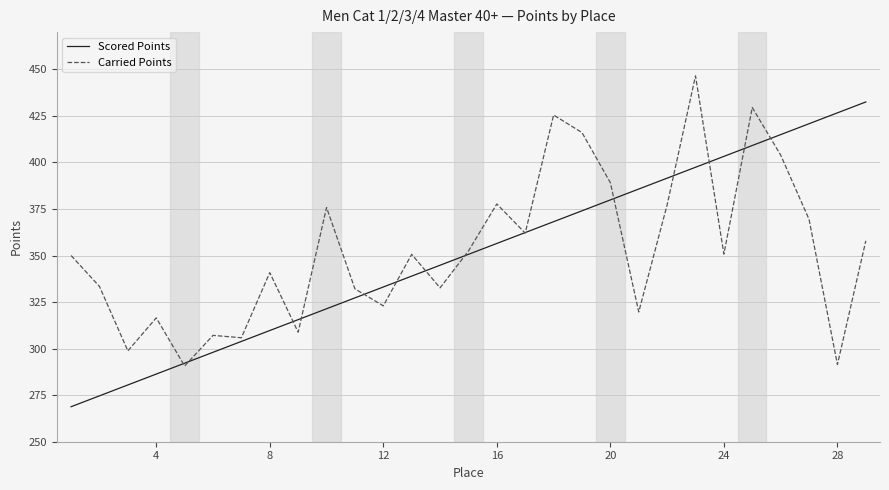

List the series in order of their peak value, highest first.

Carried Points, Scored Points